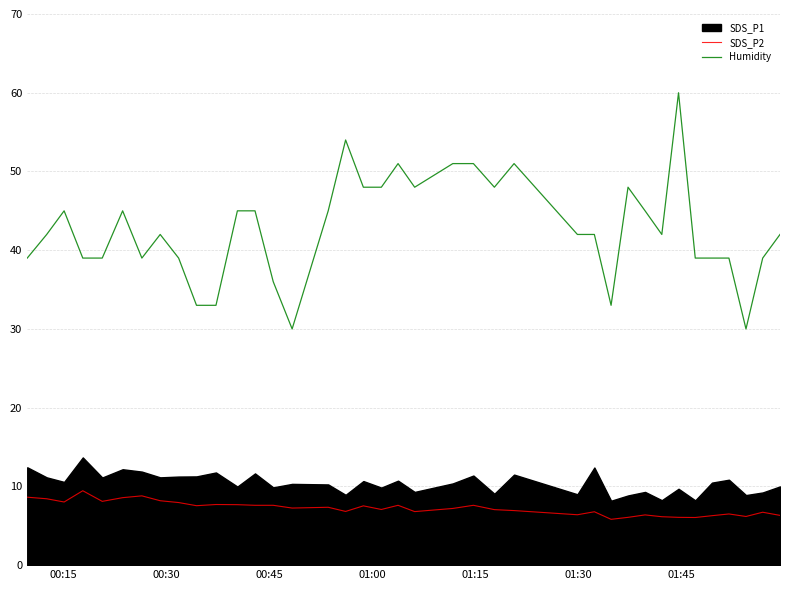

What is the lowest value of the Humidity series?

30.0